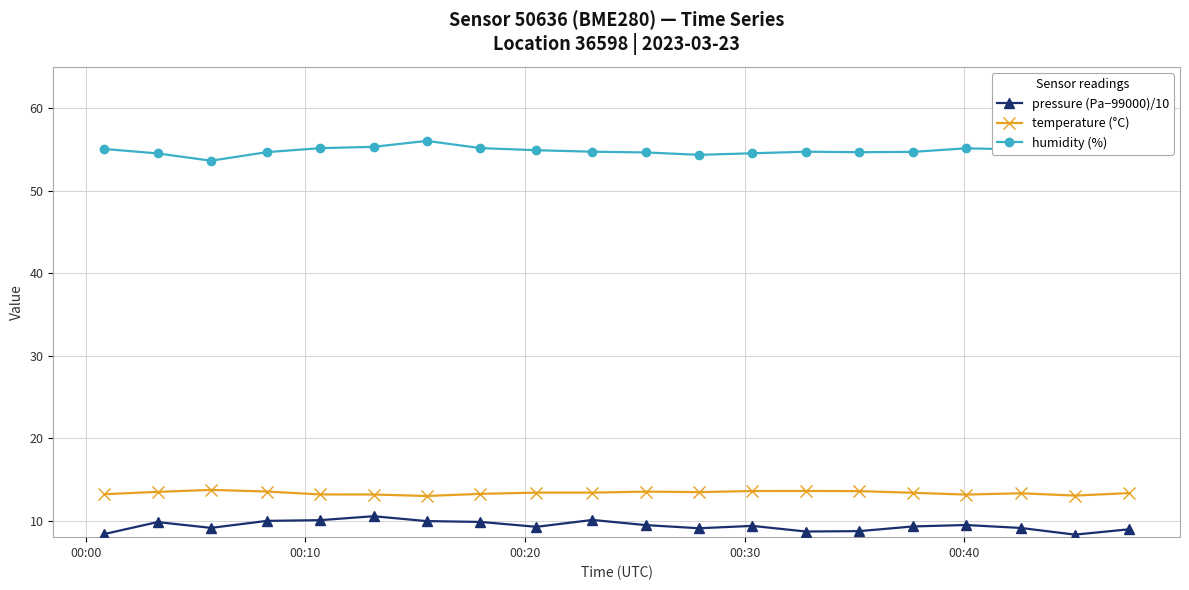

Rank the series by their maximum value, from highest to lowest.

humidity (%), temperature (°C), pressure (Pa−99000)/10